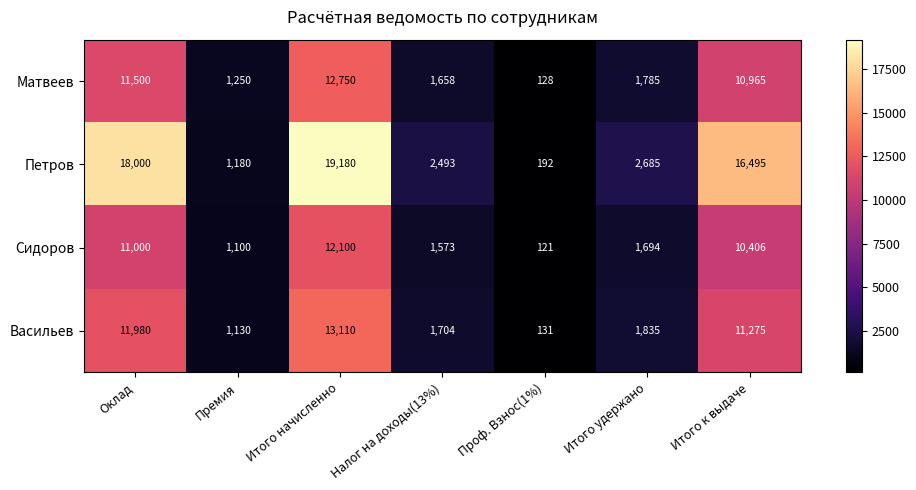

True or false: Петров has a value of 28739 at Итого к выдаче.

False